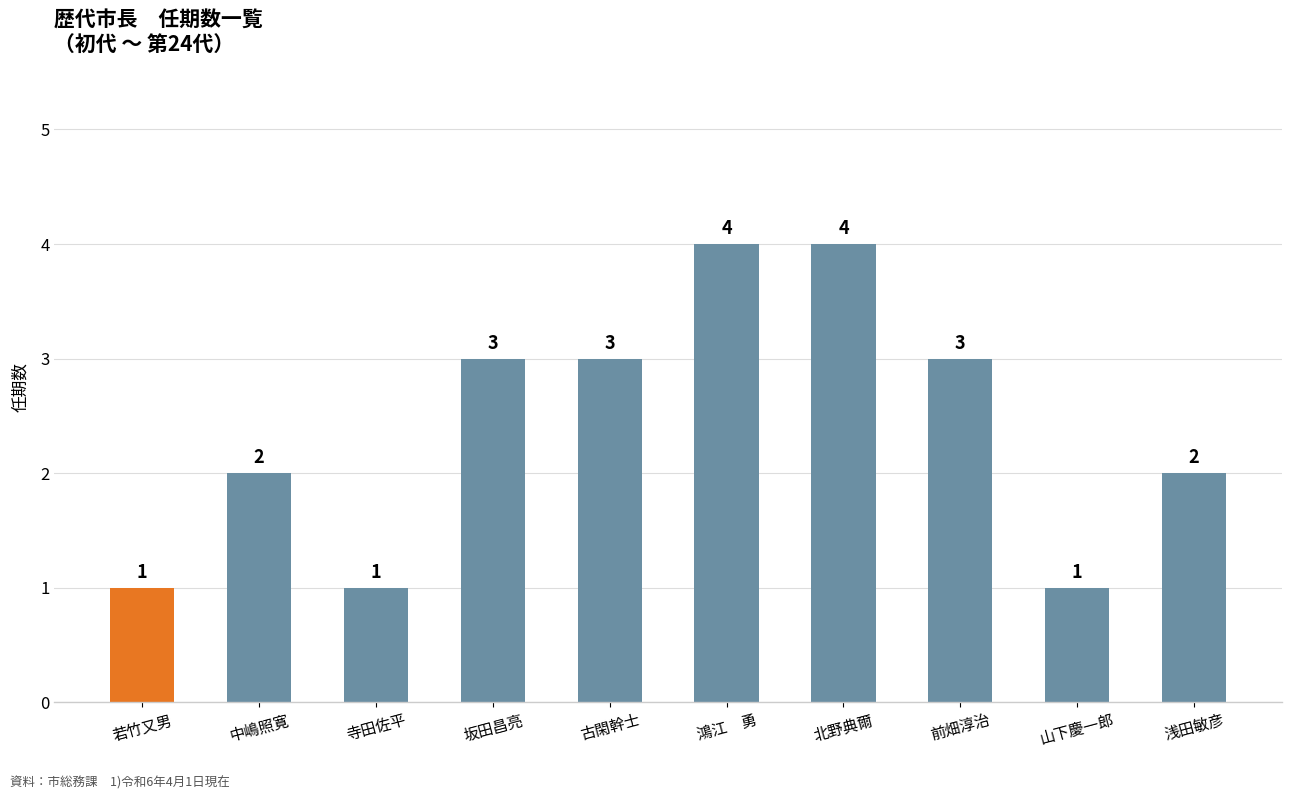

How many values are between 1 and 3?

8